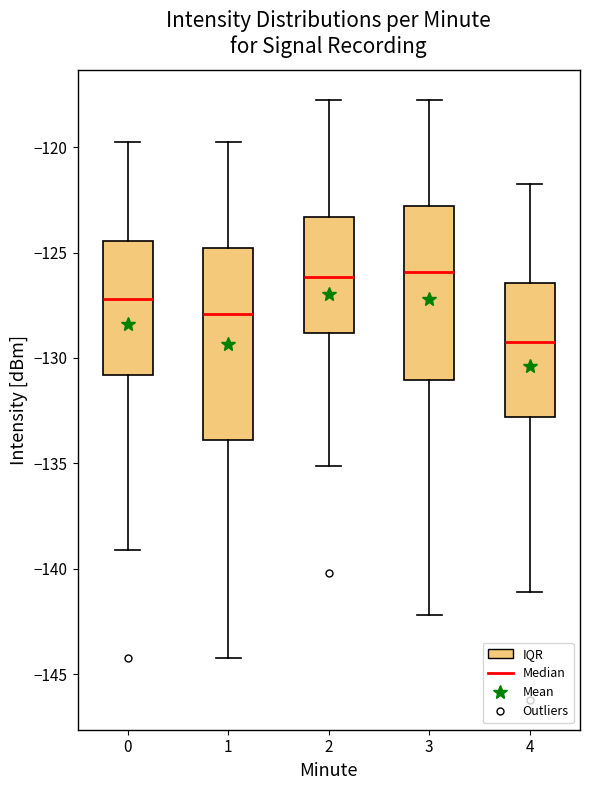

Where does the upper whisker of the box at x = 4 end on the y-axis? The values are not printed on the chart, so give them approximately, as read against the axis.

-122.0